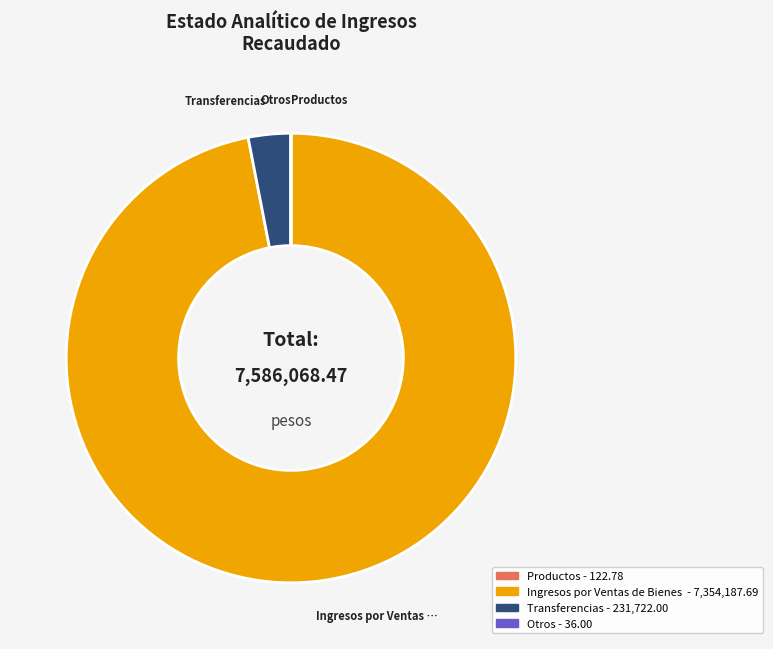

Is there a majority slice in this chart?

Yes